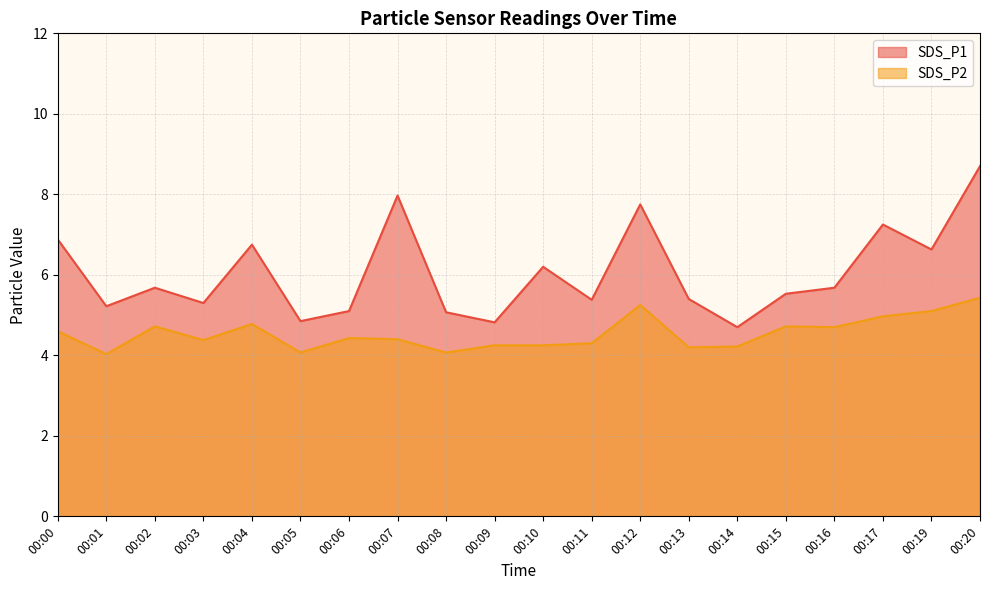

Reading left to right, transcribe all the data shown in this chart.

SDS_P1: 00:00=6.9	00:01=5.2	00:02=5.7	00:03=5.3	00:04=6.8	00:05=4.8	00:06=5.1	00:07=8.0	00:08=5.1	00:09=4.8	00:10=6.2	00:11=5.4	00:12=7.8	00:13=5.4	00:14=4.7	00:15=5.5	00:16=5.7	00:17=7.2	00:19=6.6	00:20=8.7
SDS_P2: 00:00=4.6	00:01=4.0	00:02=4.7	00:03=4.4	00:04=4.8	00:05=4.1	00:06=4.4	00:07=4.4	00:08=4.1	00:09=4.2	00:10=4.2	00:11=4.3	00:12=5.2	00:13=4.2	00:14=4.2	00:15=4.7	00:16=4.7	00:17=5.0	00:19=5.1	00:20=5.4